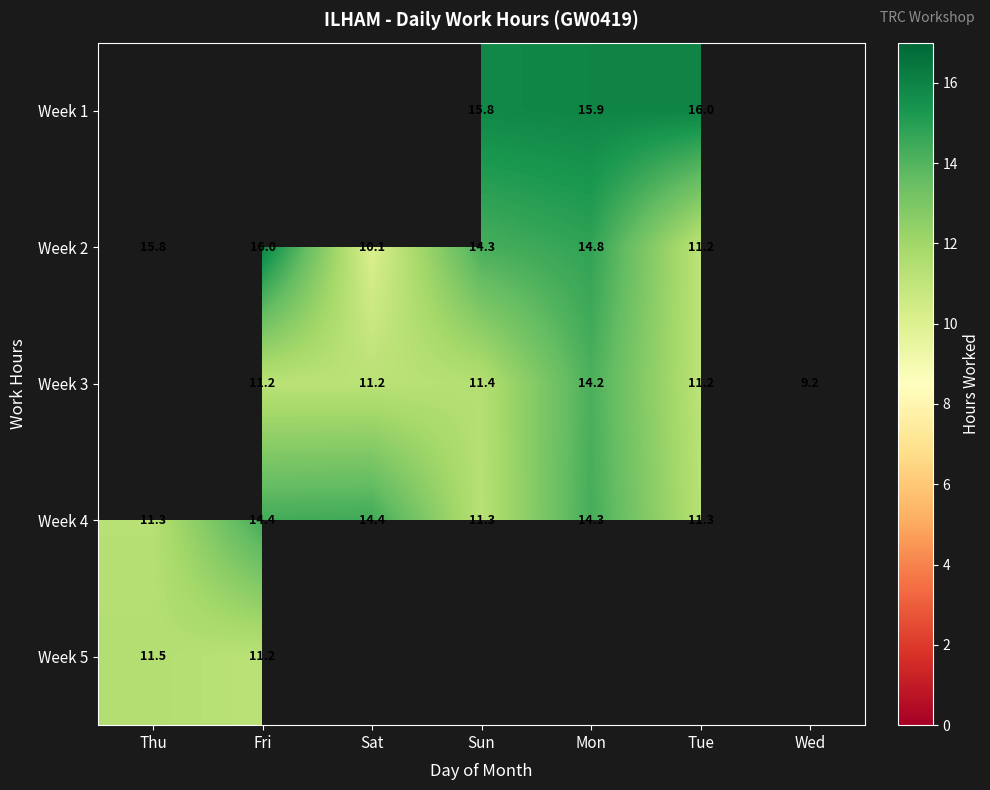

Which has a higher value, Tue or Sat?

Sat